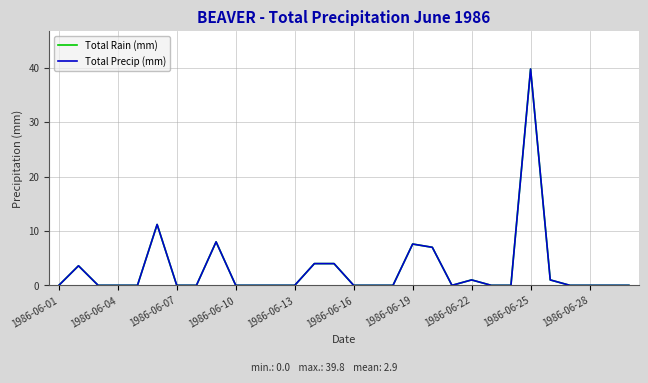

At how many categories does at least one series exceed 36?

1